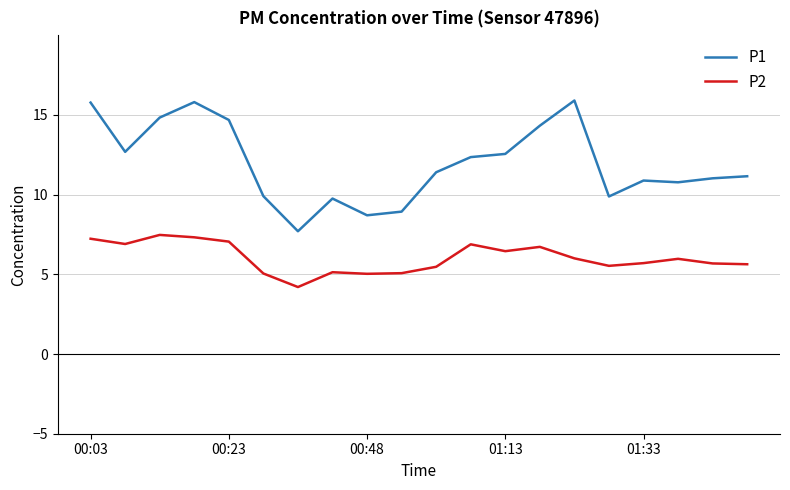

What is the maximum value for P2?

7.5